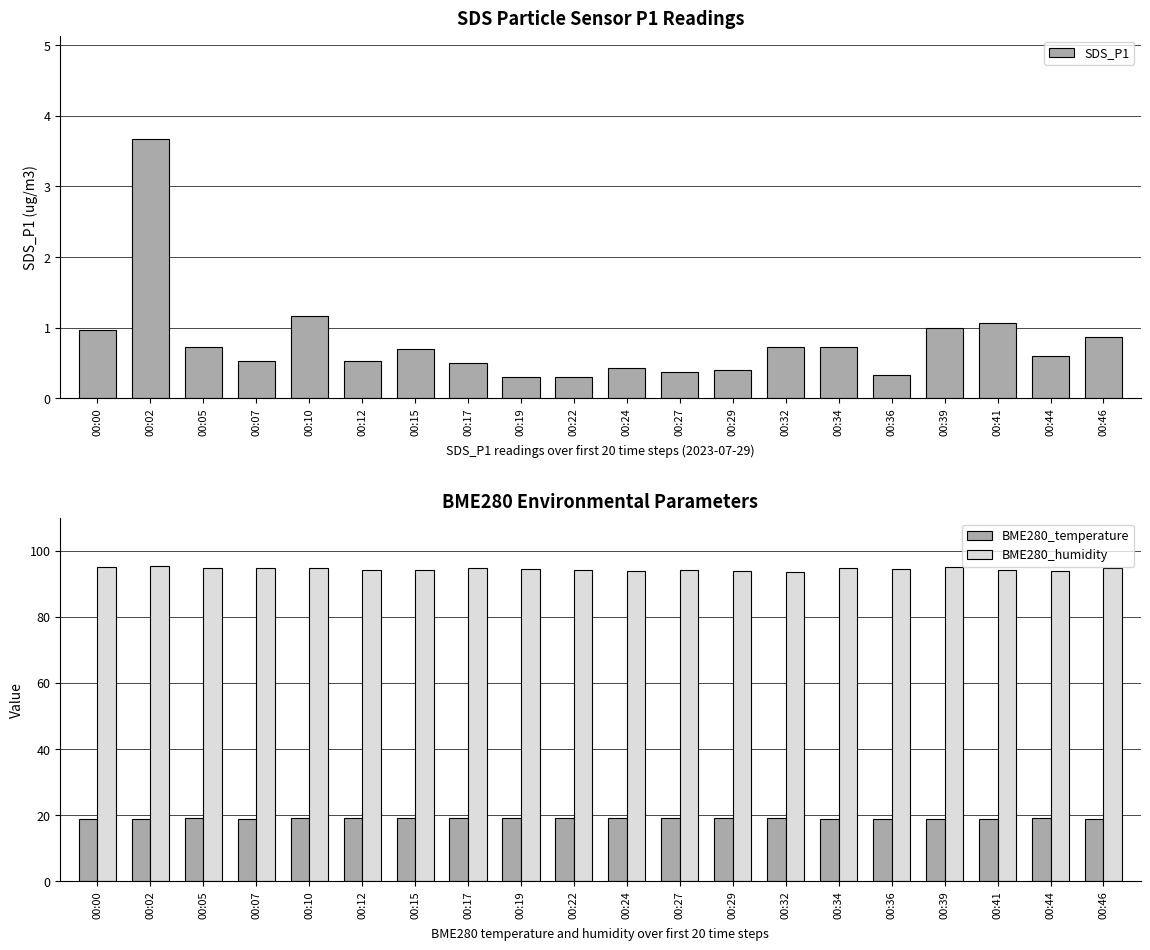

Which category has the highest value in the SDS_P1 series?

00:02